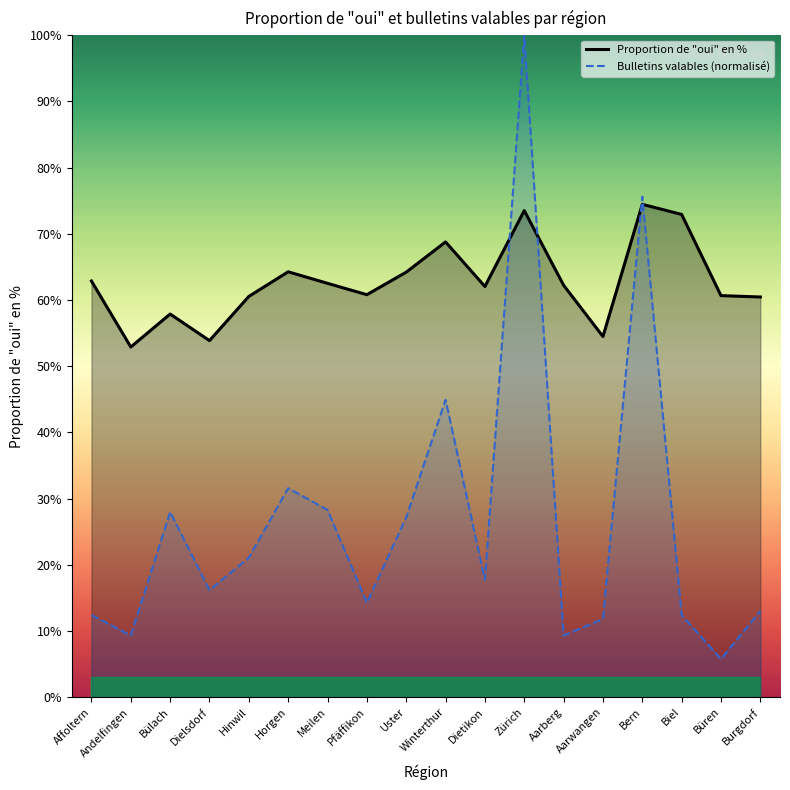

The Proportion de oui en % series shows 62.2 at Aarberg. True or false?

True